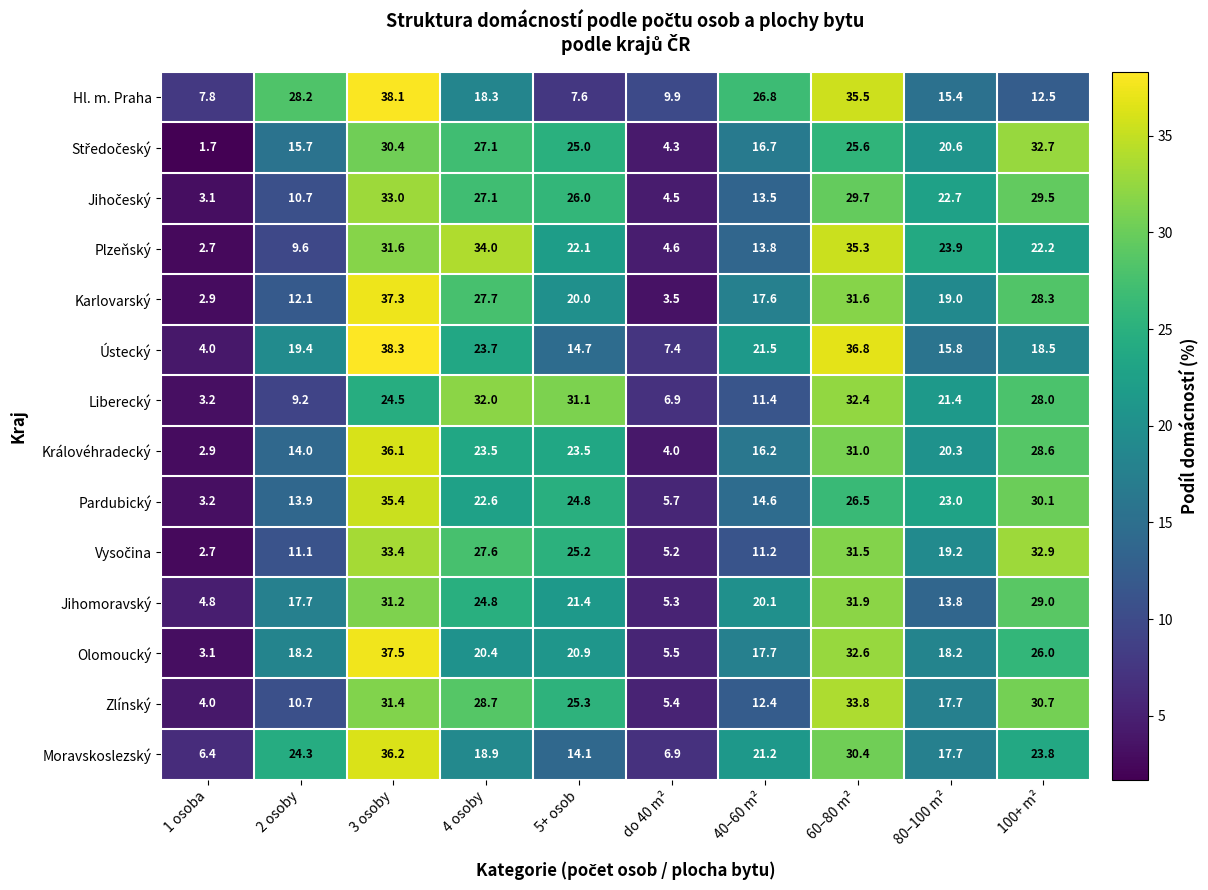

True or false: Ústecký has a value of 4.0 at 1 osoba.

True